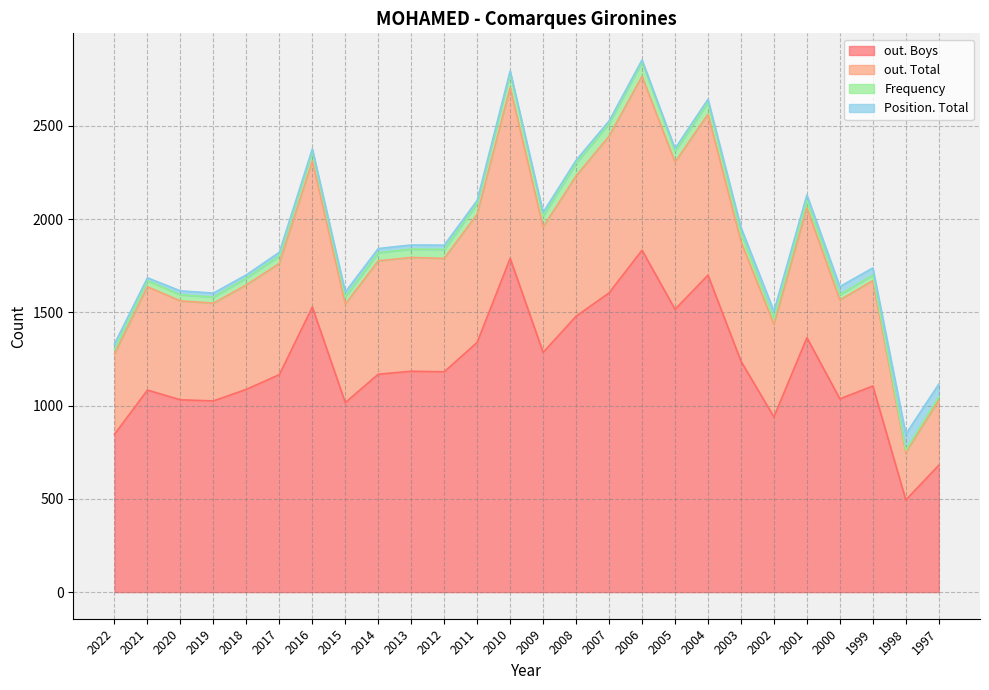

Which category has the highest value across all series?

2006